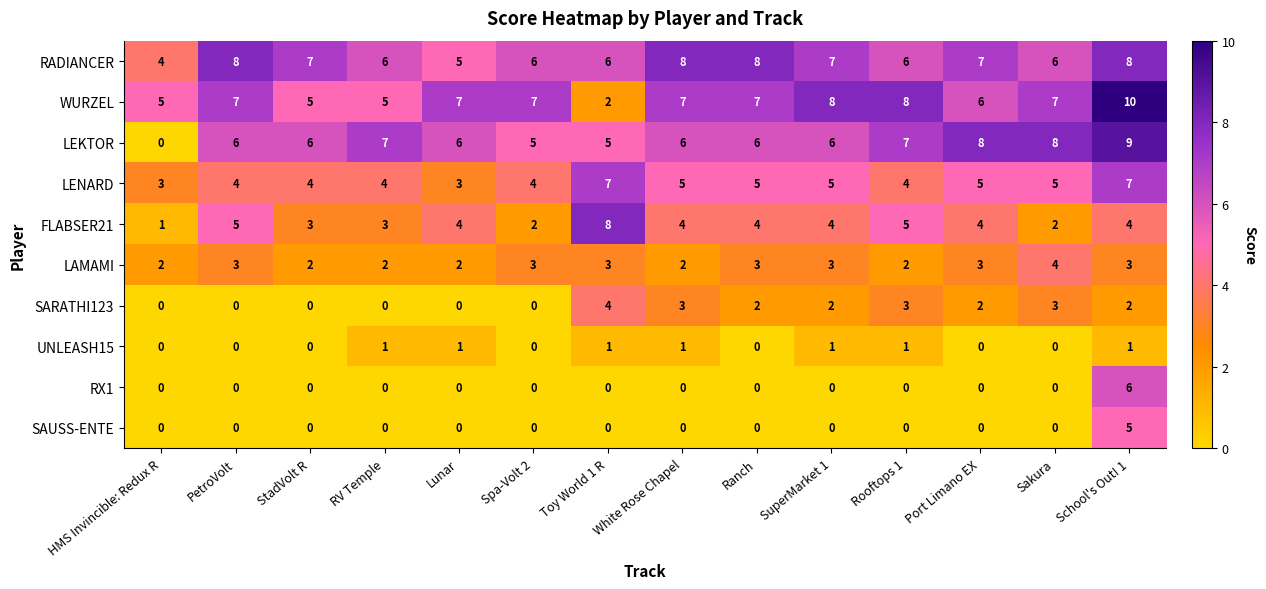

Count the SARATHI123 values in the range 0 to 3.

13